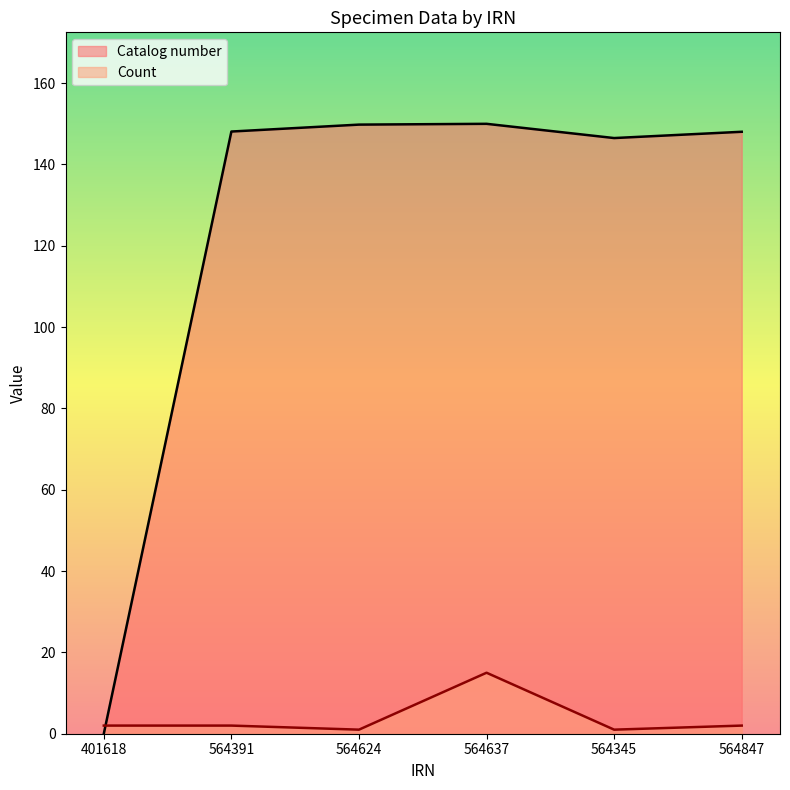

What is the average value of the Count series?

3.8